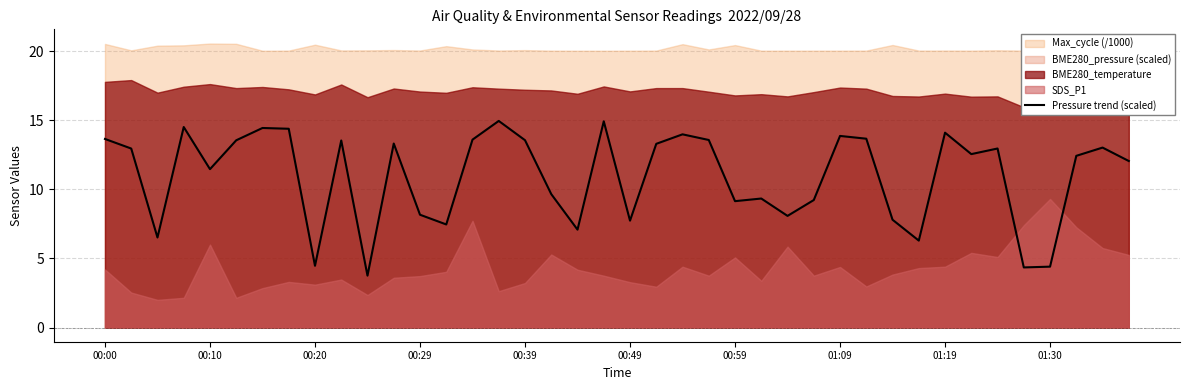

True or false: the data has more than 2 interior local peaks.

True